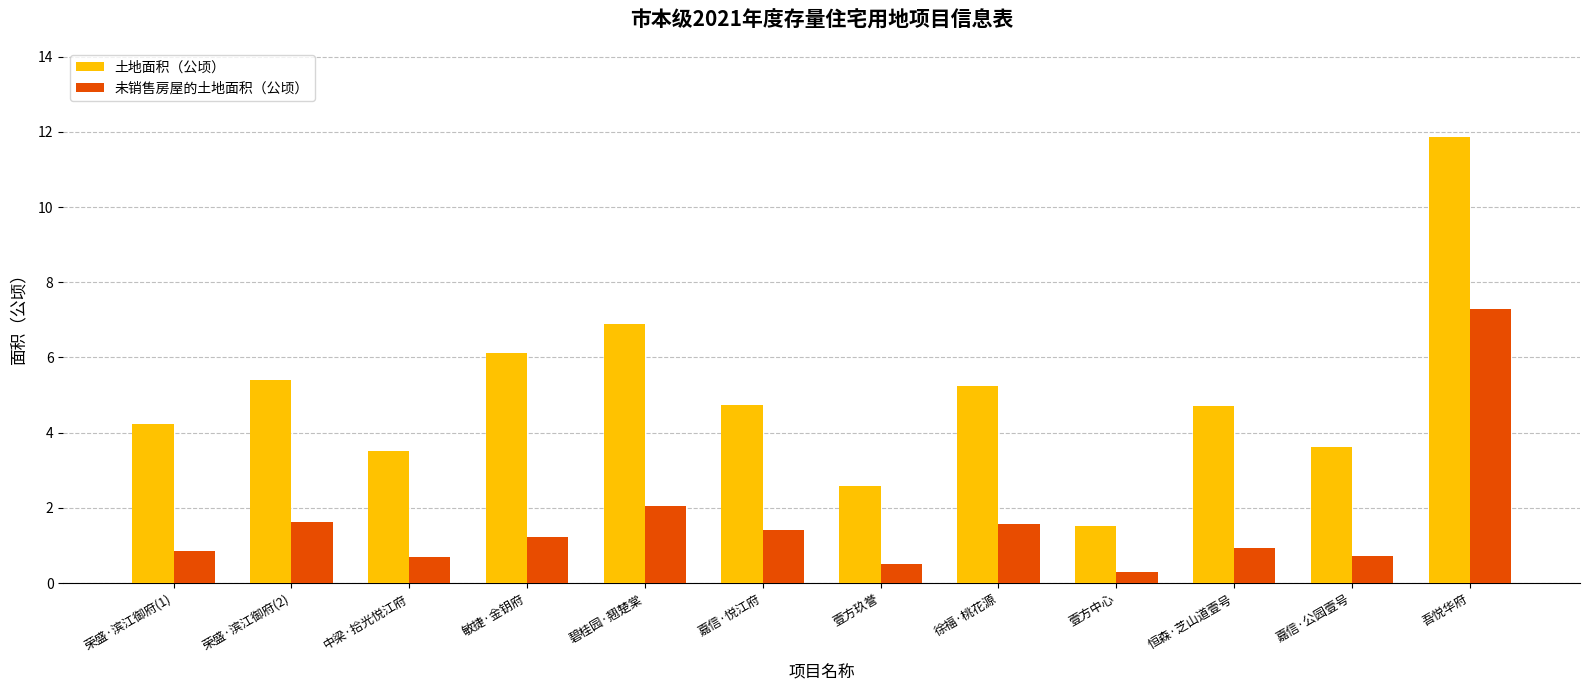

What is the sum of all 未销售房屋的土地面积（公顷） values?

19.2